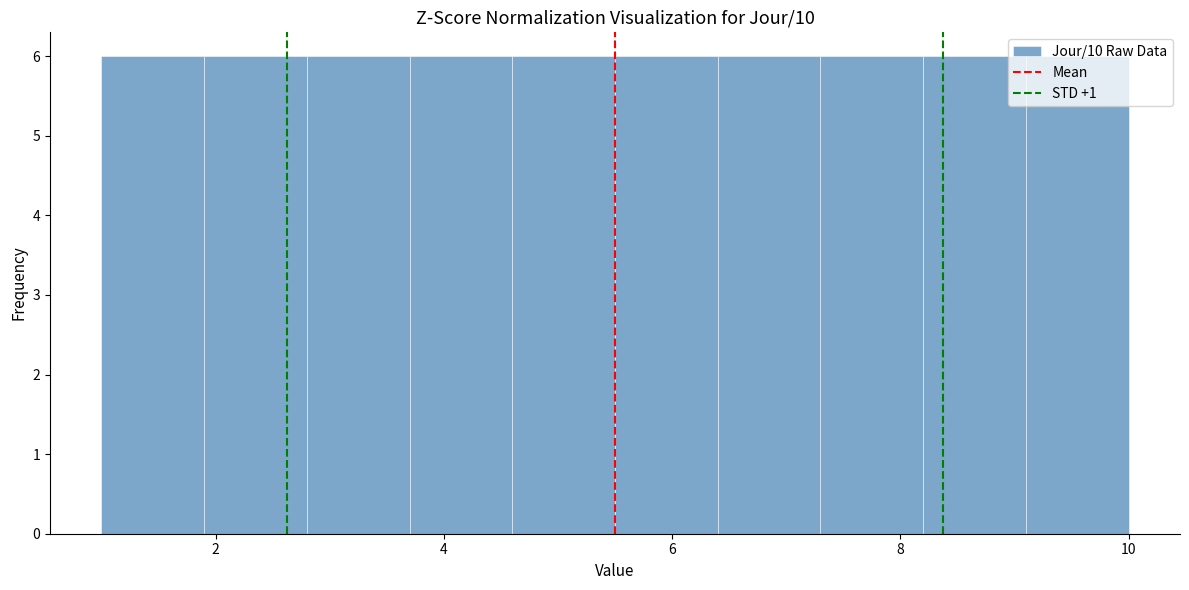

Reading left to right, transcribe this chart: for each bar, give the range it covers on the x-axis and its height. Neither the bar edges nor the heights are printed on the chart, so give them approximately, as read against the axes.

1.0 to 1.9: 6
1.9 to 2.8: 6
2.8 to 3.7: 6
3.7 to 4.6: 6
4.6 to 5.5: 6
5.5 to 6.4: 6
6.4 to 7.3: 6
7.3 to 8.2: 6
8.2 to 9.1: 6
9.1 to 10.0: 6